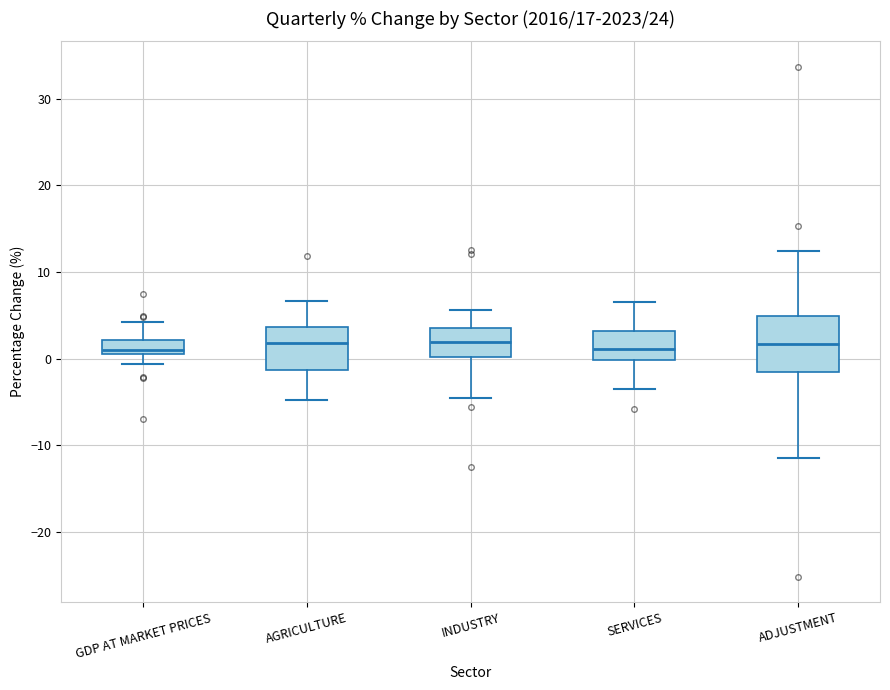

Reading left to right, transcribe this box plot: for each box, give where its median line is, the range the box spans, and where its two whiskers end, as read against the y-axis. The values are not printed on the chart, so give them approximately, as read against the axis.

GDP AT MARKET PRICES: median 1, box 0 to 2, whiskers -1 to 4
AGRICULTURE: median 2, box -1 to 4, whiskers -5 to 7
INDUSTRY: median 2, box 0 to 4, whiskers -5 to 6
SERVICES: median 1, box 0 to 3, whiskers -4 to 7
ADJUSTMENT: median 2, box -2 to 5, whiskers -11 to 12